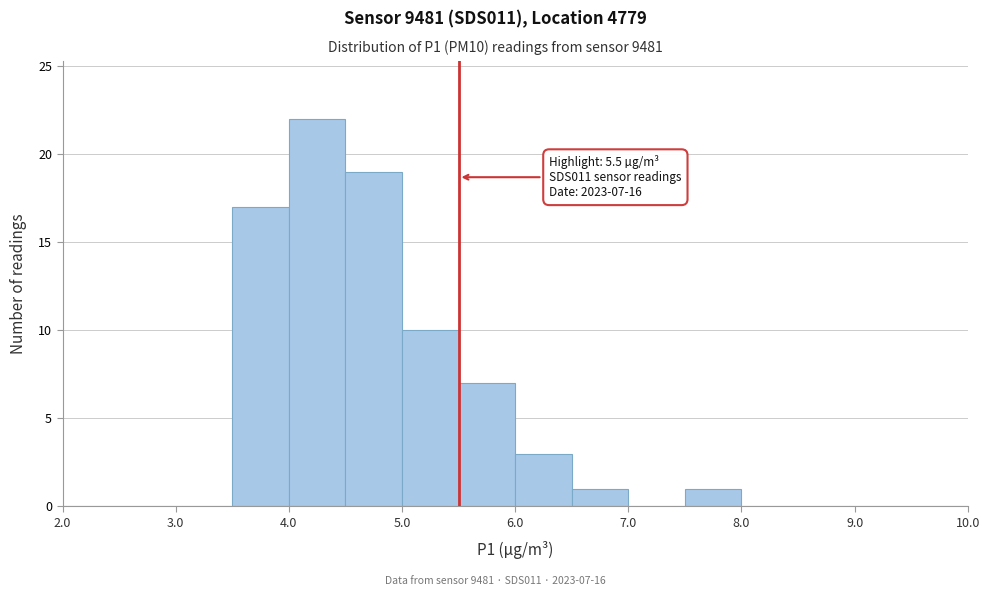

Over which range of the x-axis is the bar tallest?

4.0 to 4.5